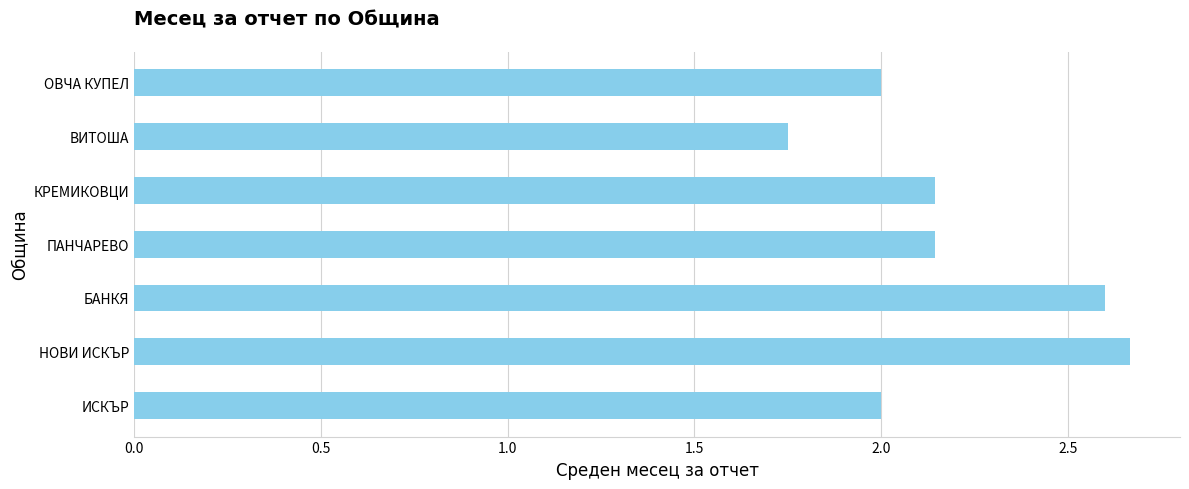

Count the number of categories in the chart.

7